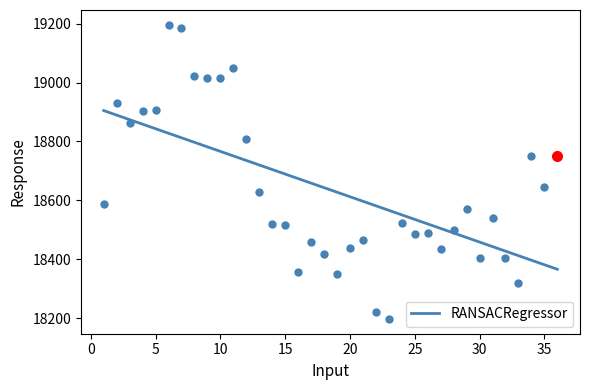

How many lines are shown in the chart?

1